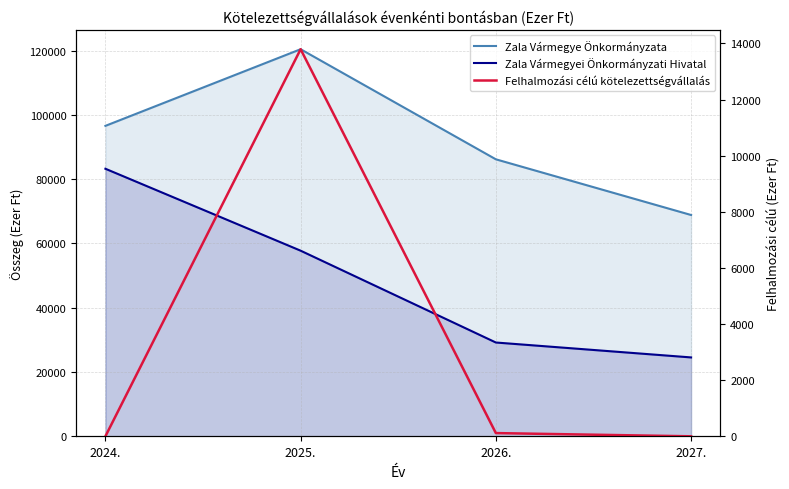

List the series in order of their overall mean, highest first.

Zala Vármegye Önkormányzata, Zala Vármegyei Önkormányzati Hivatal, Felhalmozási célú kötelezettségvállalás